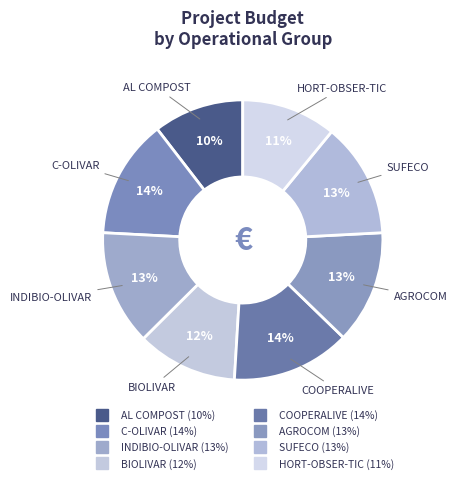

Combined, do COOPERALIVE and AL COMPOST account for over 50%?

No